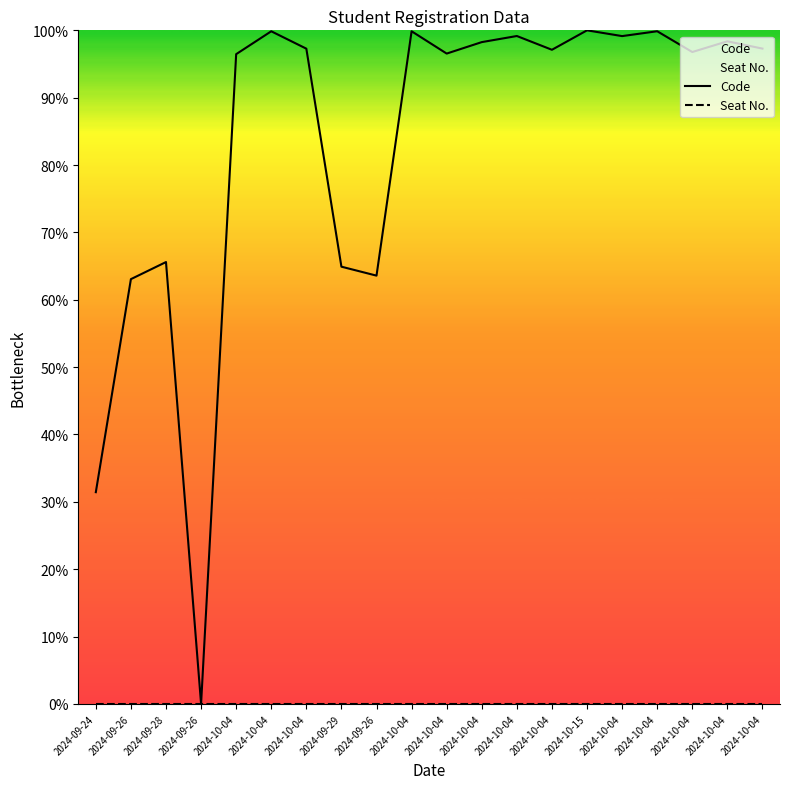

At which label does Seat No. reach its minimum?

2024-09-24